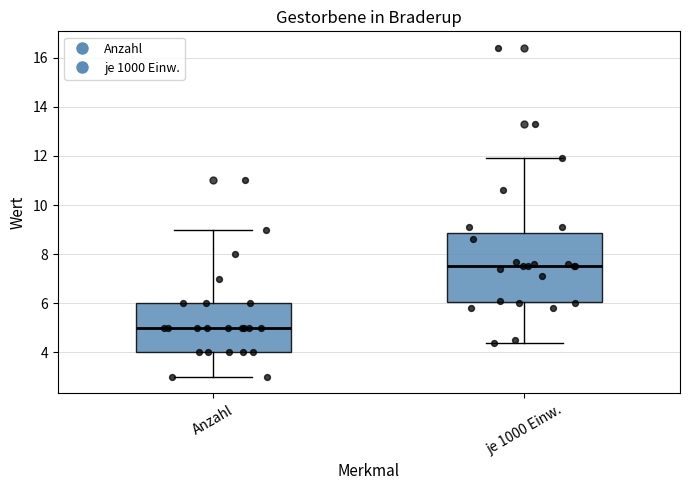

Which box has the highest median line?

je 1000 Einw.